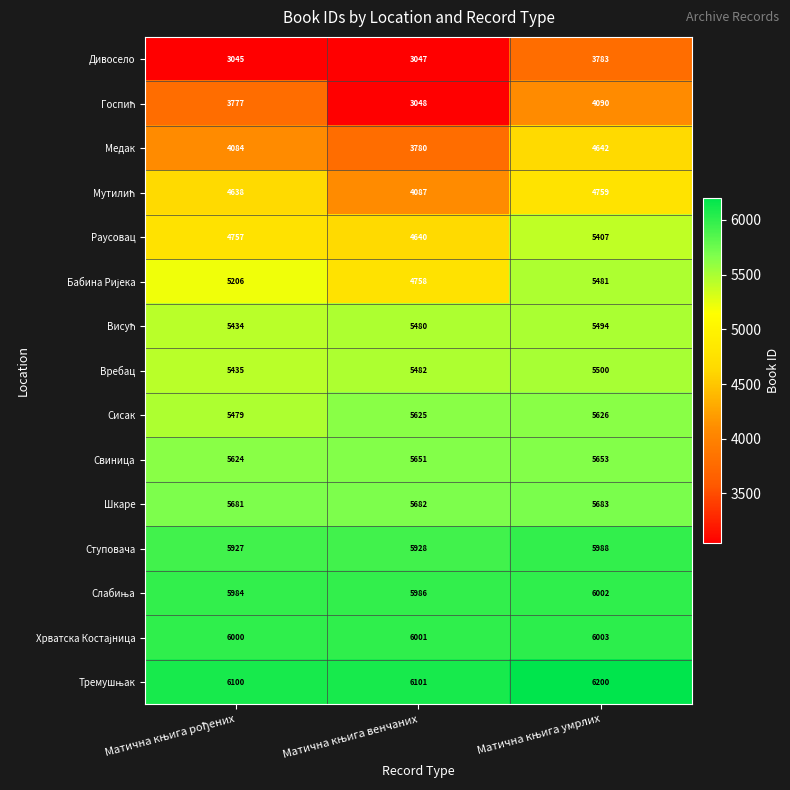

What is the average value of the Ступовача series?

5948